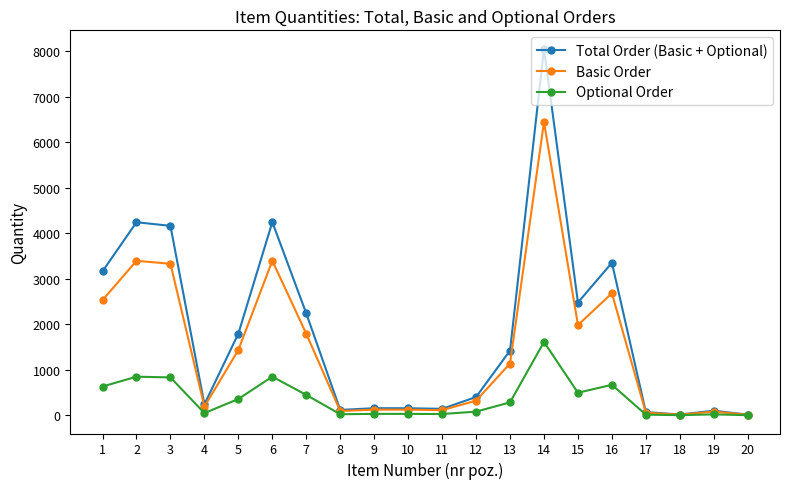

The value of Optional Order at 5 is 359.2. True or false?

True